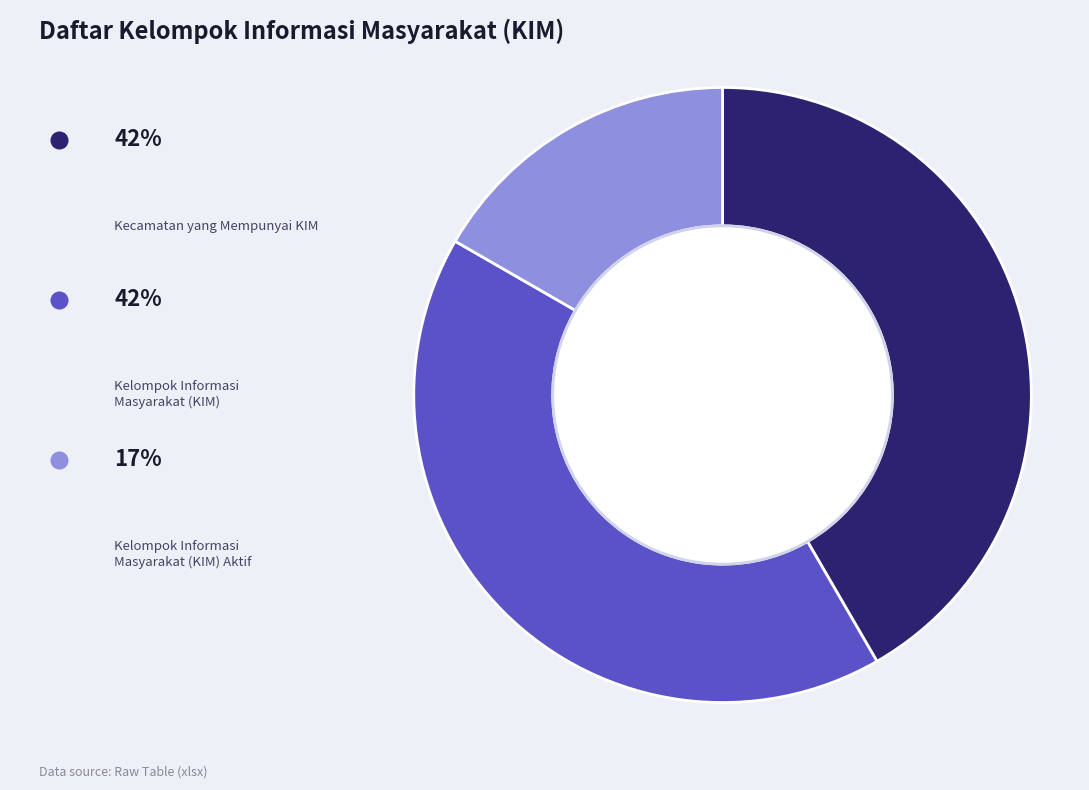

Is there a majority slice in this chart?

No